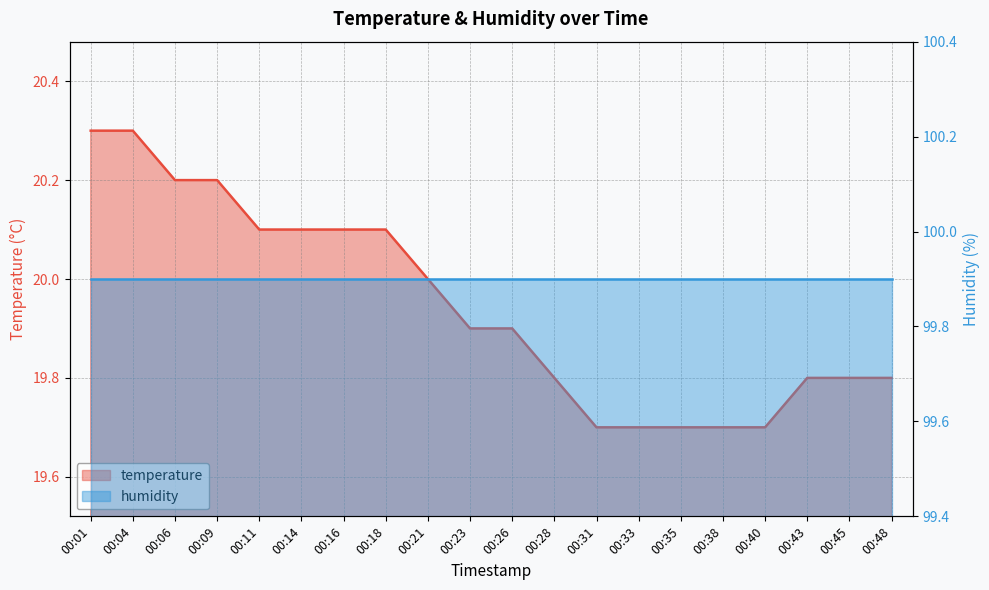

Reading left to right, extract all data points from this chart.

00:01=20.3	00:04=20.3	00:06=20.2	00:09=20.2	00:11=20.1	00:14=20.1	00:16=20.1	00:18=20.1	00:21=20.0	00:23=19.9	00:26=19.9	00:28=19.8	00:31=19.7	00:33=19.7	00:35=19.7	00:38=19.7	00:40=19.7	00:43=19.8	00:45=19.8	00:48=19.8